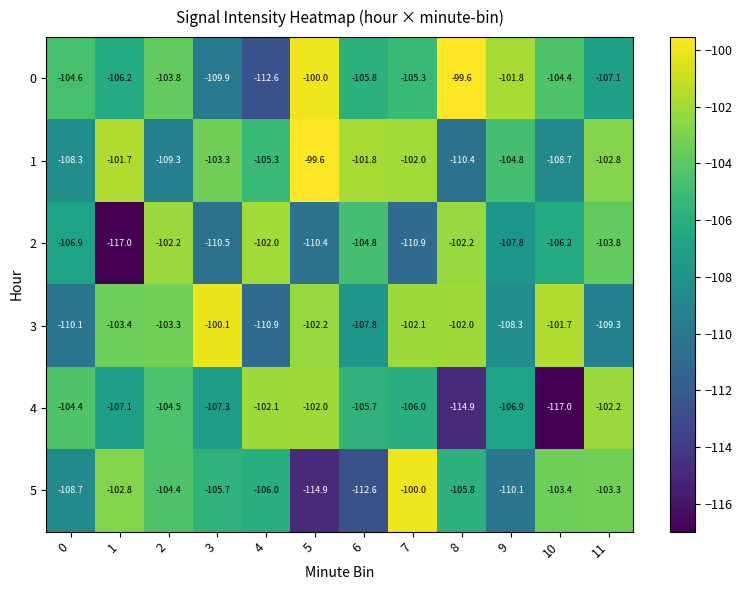

Is it true that 3 equals -195.1 at 4?

False